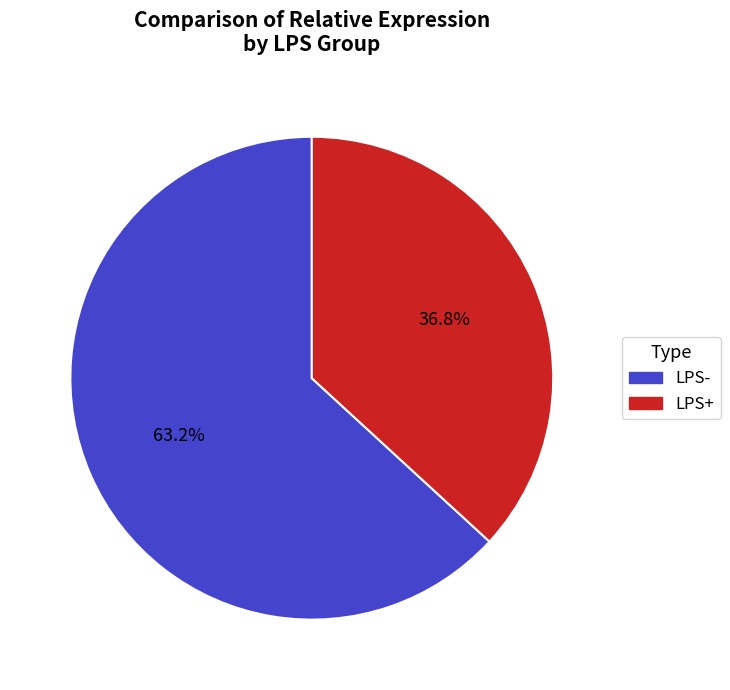

How many segments does this pie chart have?

2